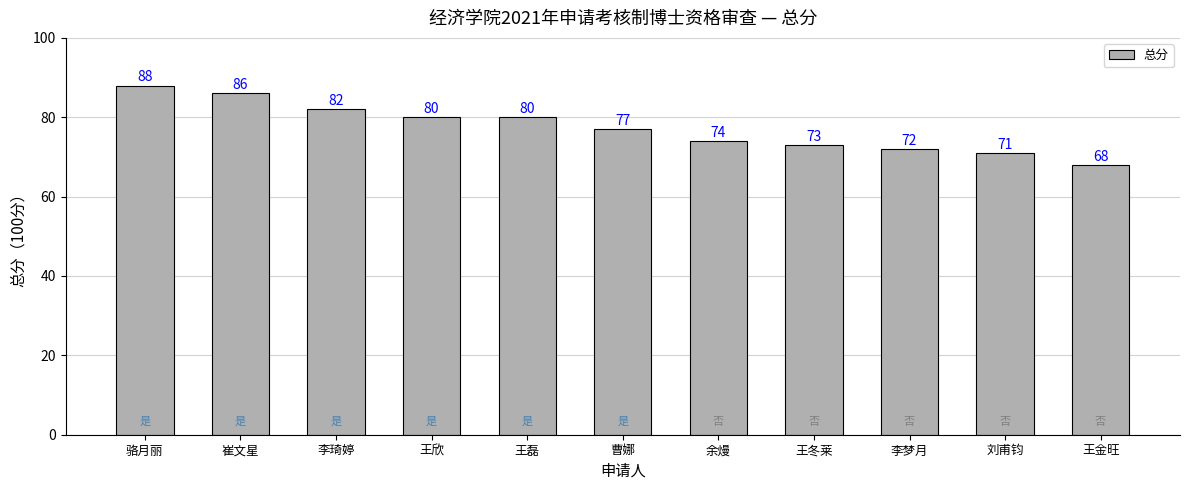

What is the ratio of the value at 崔文星 to the value at 王欣?

1.1